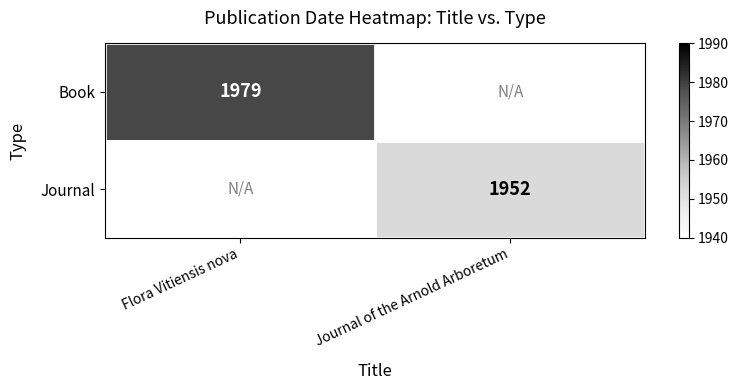

Is the value of Book at Flora Vitiensis nova greater than the value of Journal at Journal of the Arnold Arboretum?

Yes